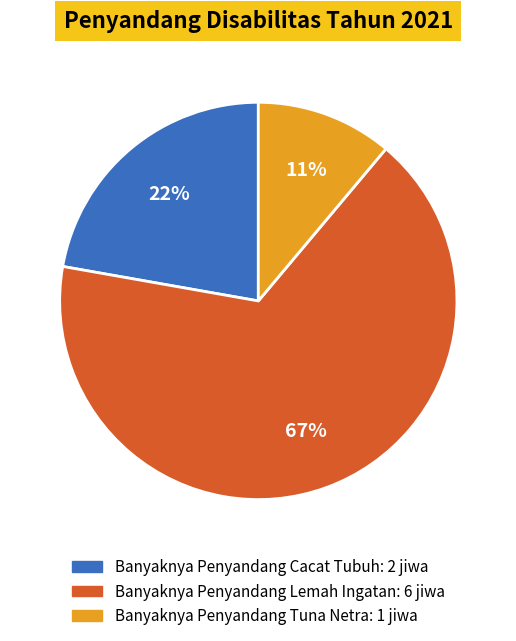

Is there any slice that represents more than half of the pie?

Yes